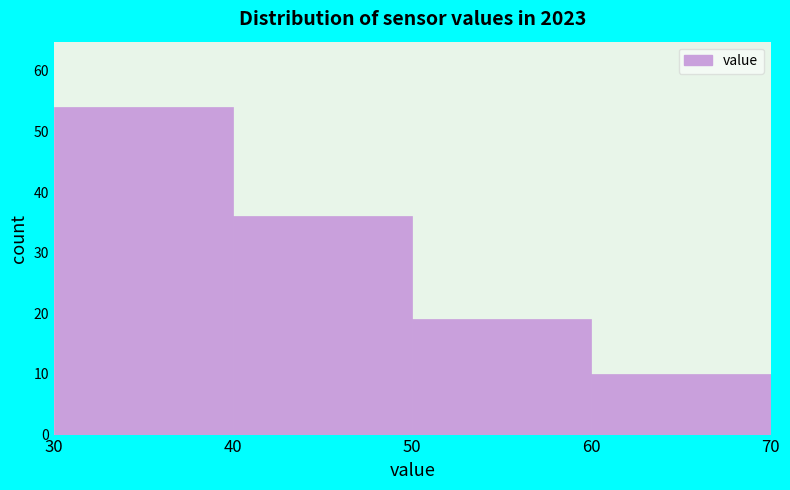

Which range on the x-axis has the tallest bar?

30 to 40